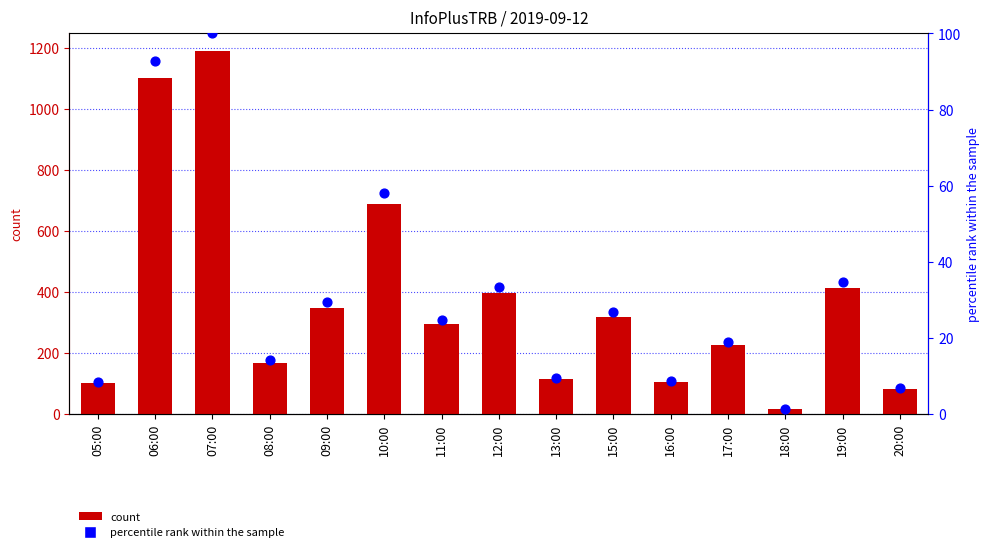

At which category is the sum across all series the highest?

07:00